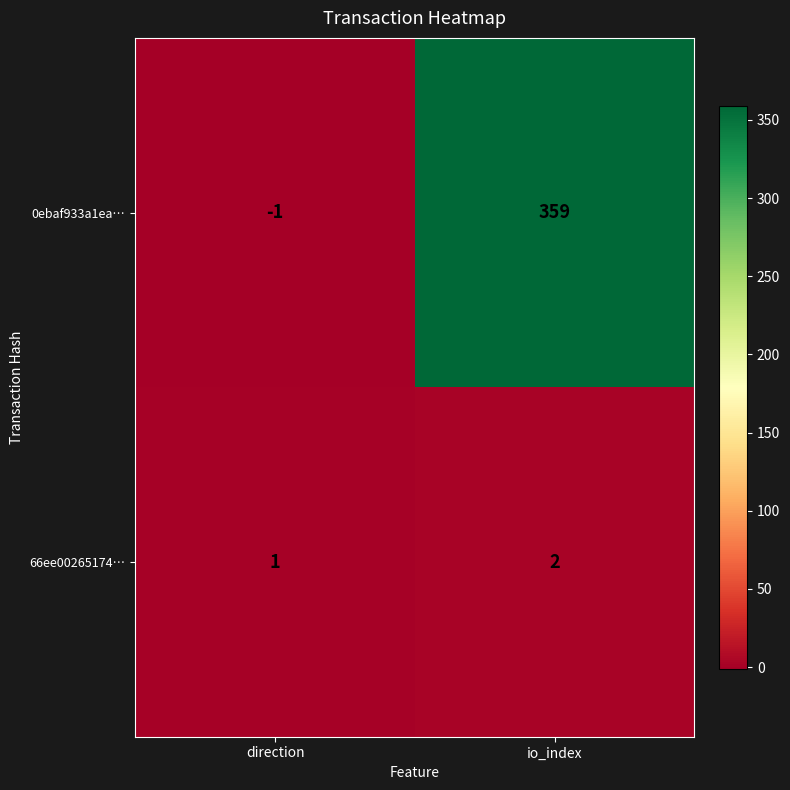

What is the approximate value of 0ebaf933a1ea… at io_index, to the nearest 50?

350